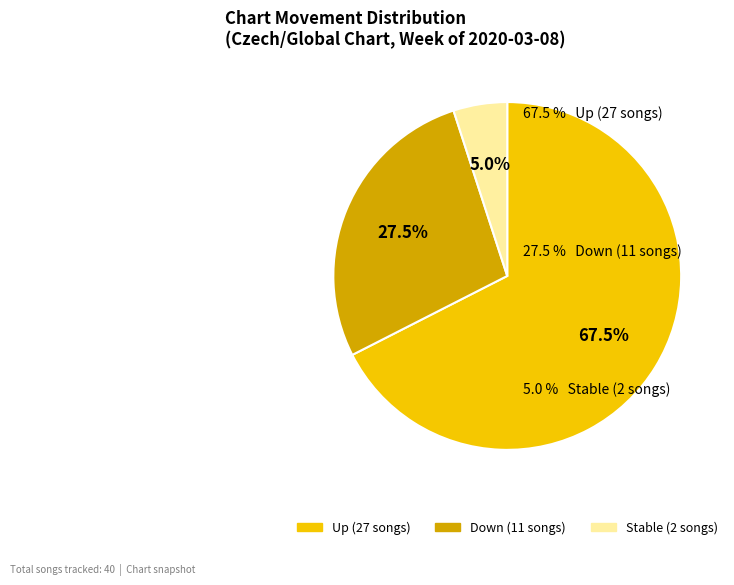

Does any single category account for the majority?

Yes